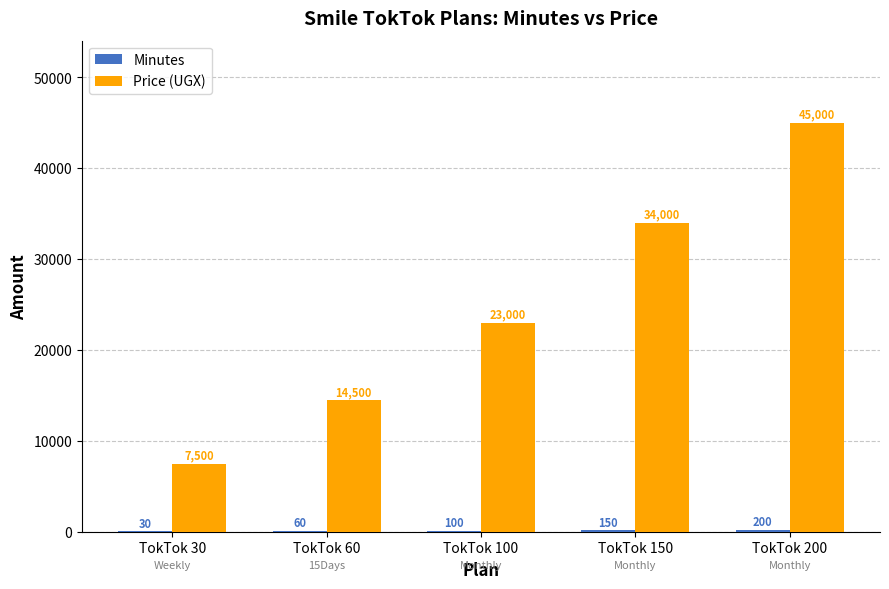

At which category is the sum across all series the highest?

TokTok 200